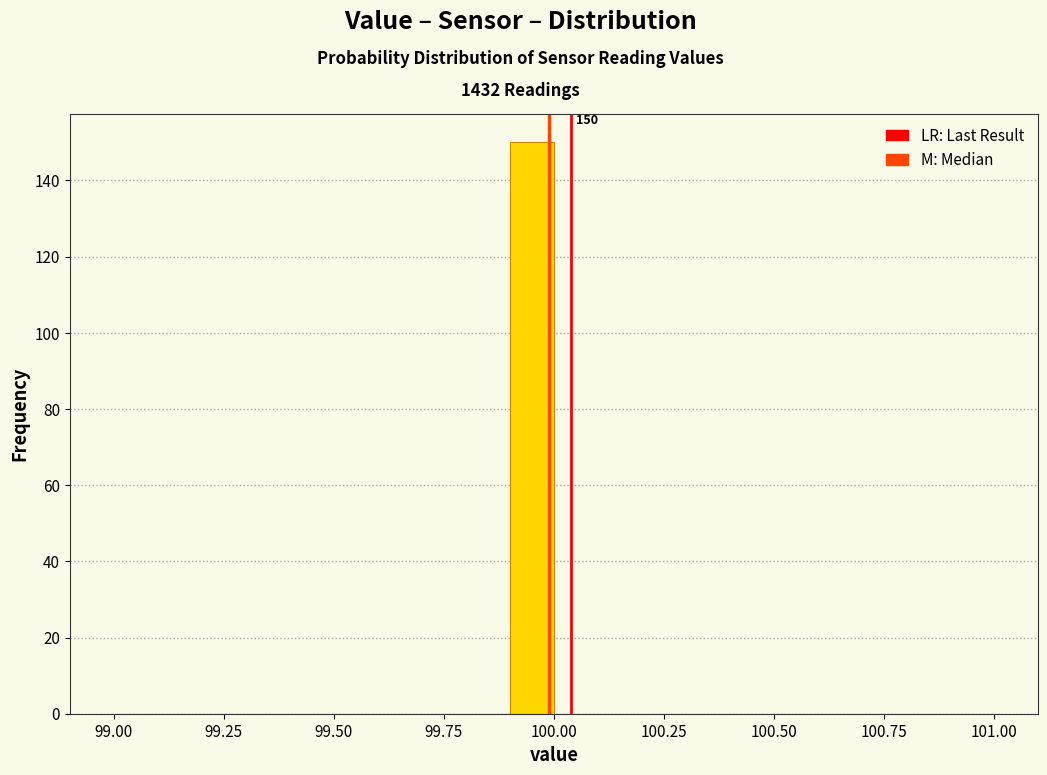

Around what value on the x-axis is the tallest bar? Give the approximate position of its centre, as read against the axis.

99.95